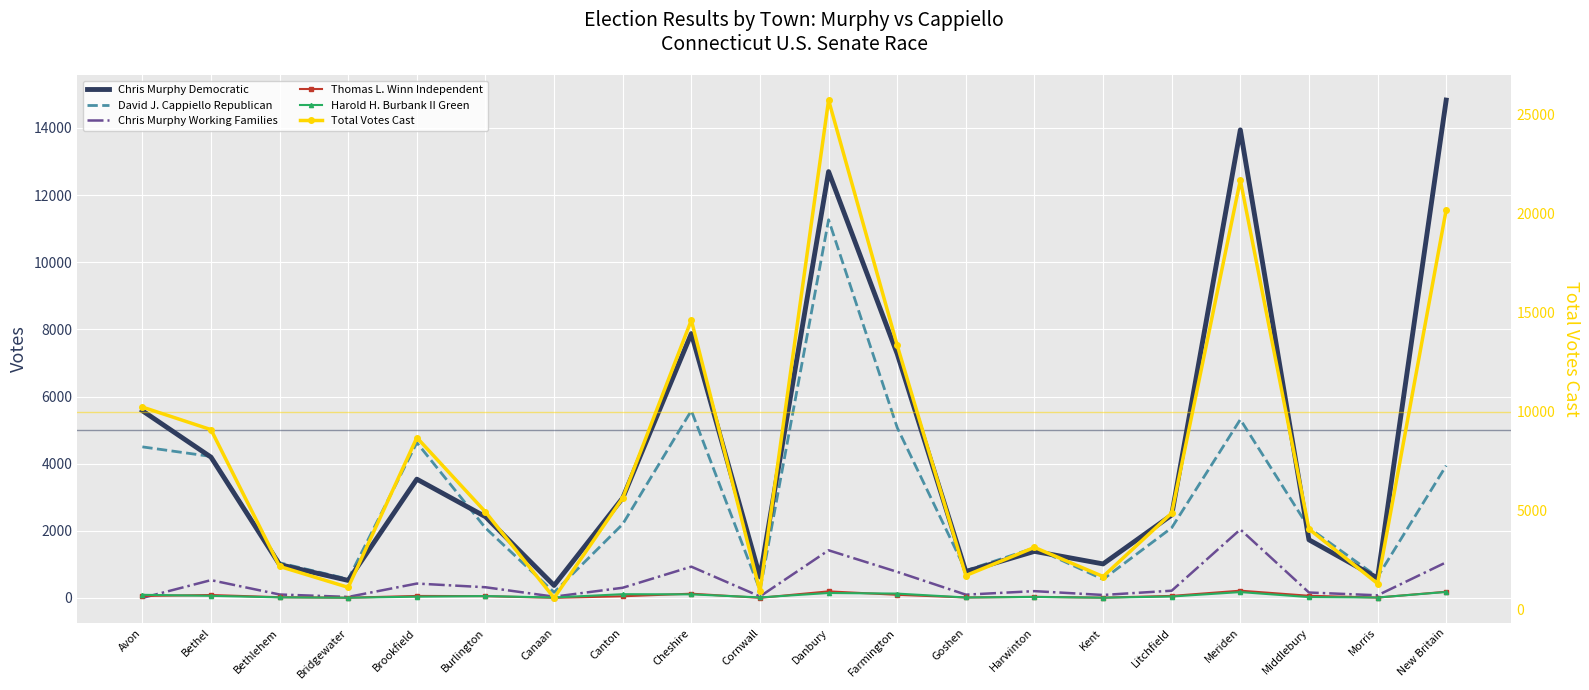

What value does the Chris Murphy Working Families series have at Meriden, to the nearest 10?

2040